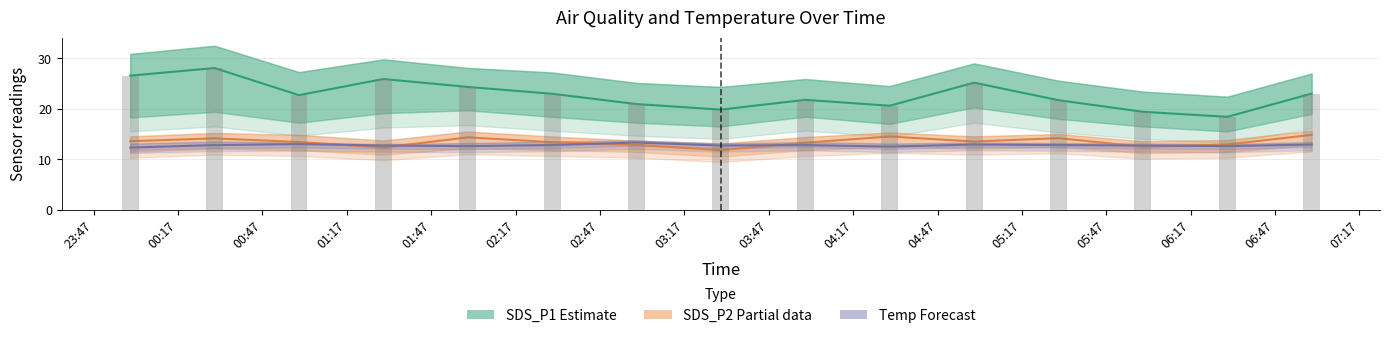

List the labels in order of SDS_P1 (Estimate) value, largest first.

00:17, 23:47, 01:17, 04:47, 01:47, 06:47, 02:17, 00:47, 03:47, 05:17, 02:47, 04:17, 03:17, 05:47, 06:17